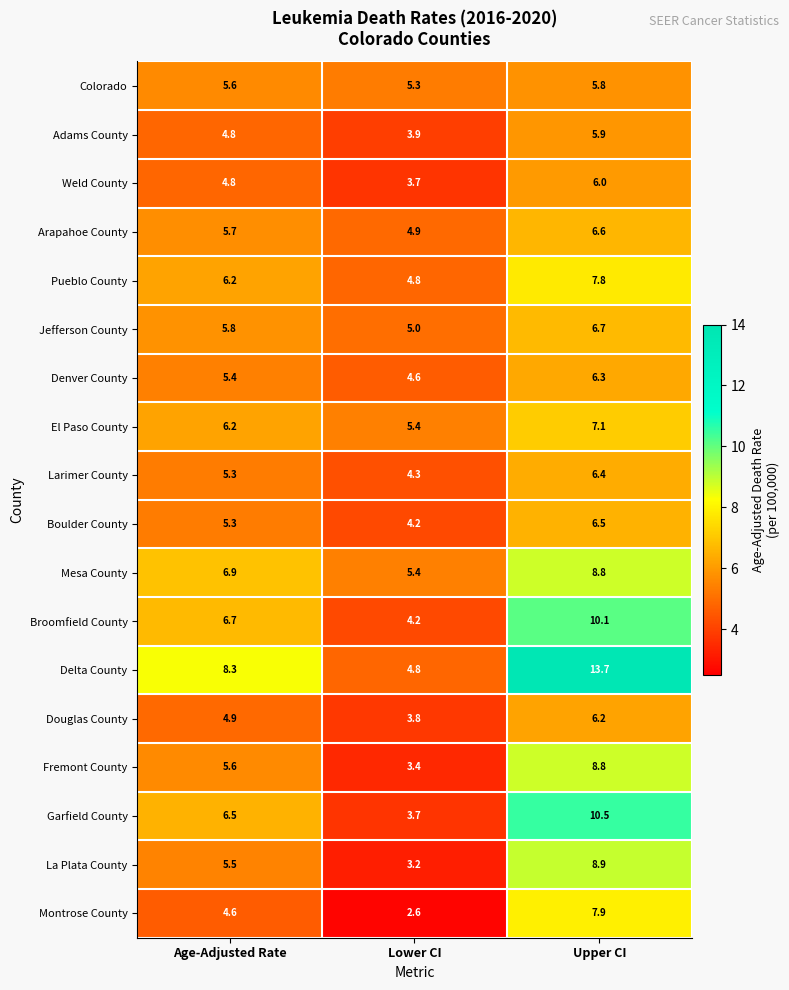

Which category has the lowest value in the Adams County series?

Lower CI